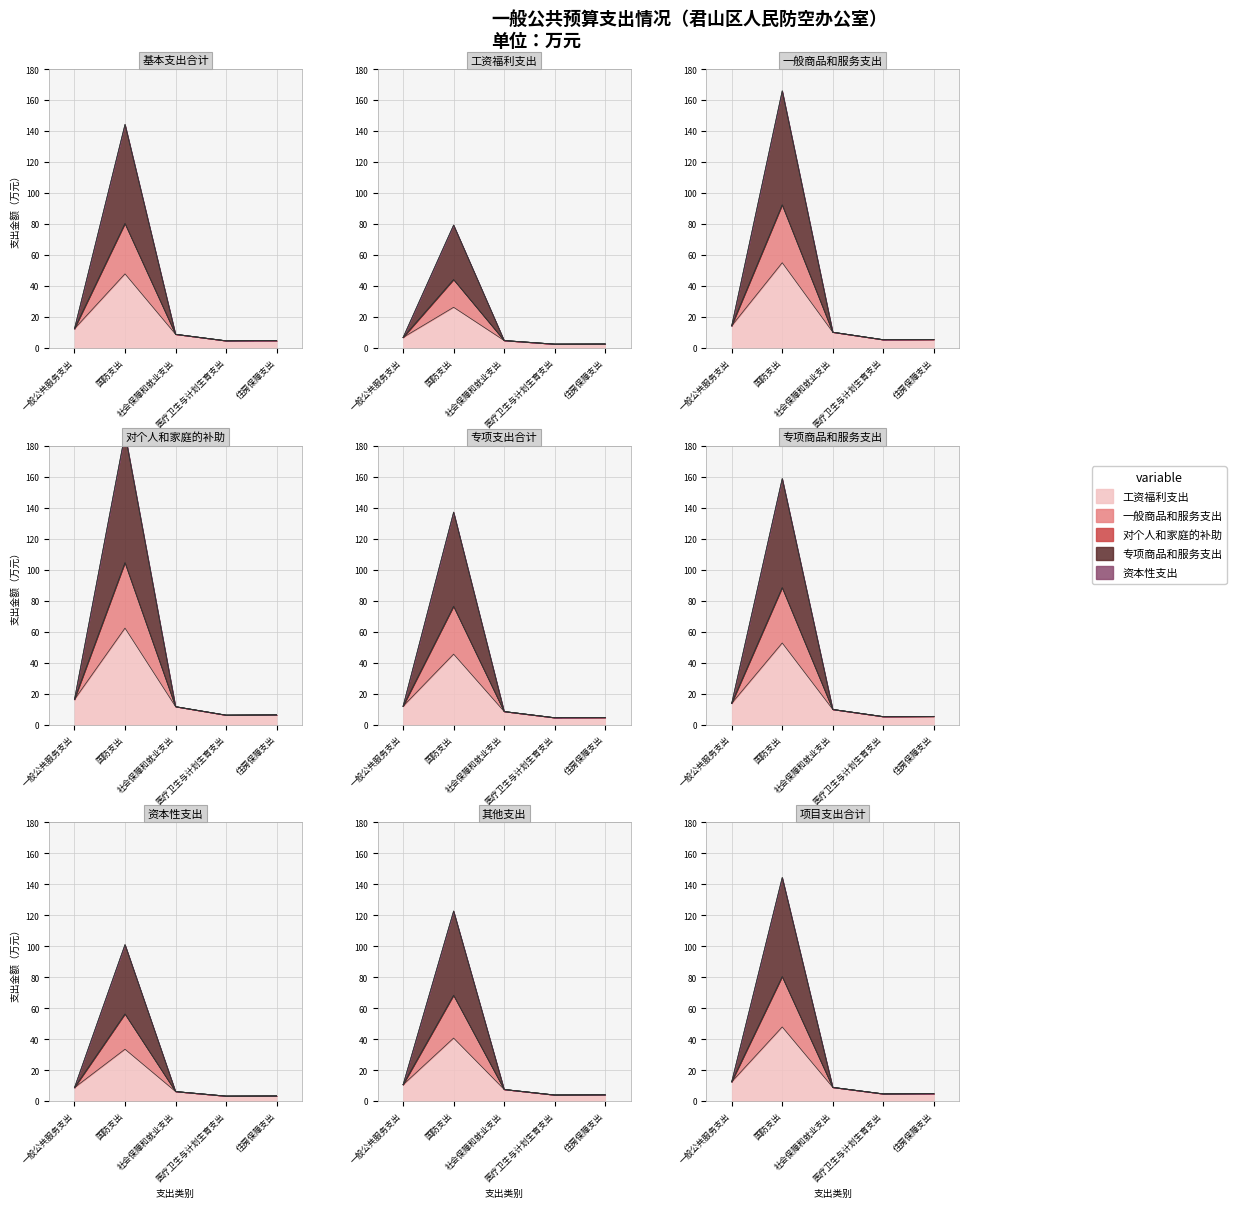

How many data points does each series have?

5